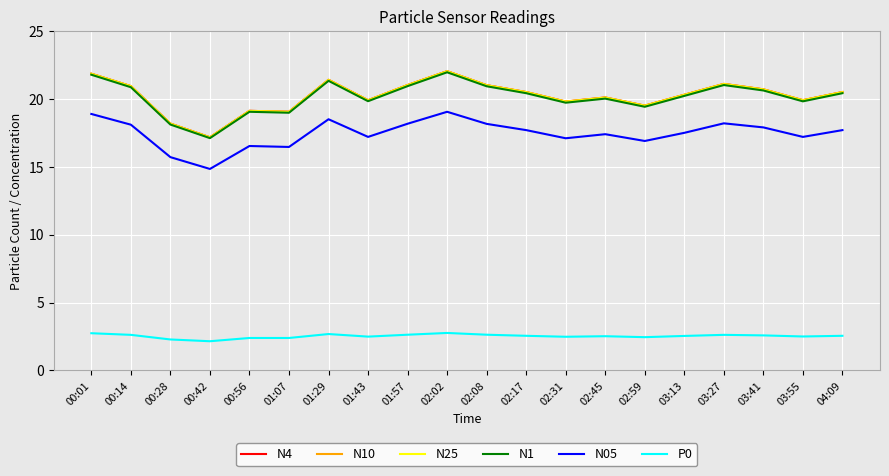

In N05, how many points are lower than both neighbors (excluding endpoints)?

6